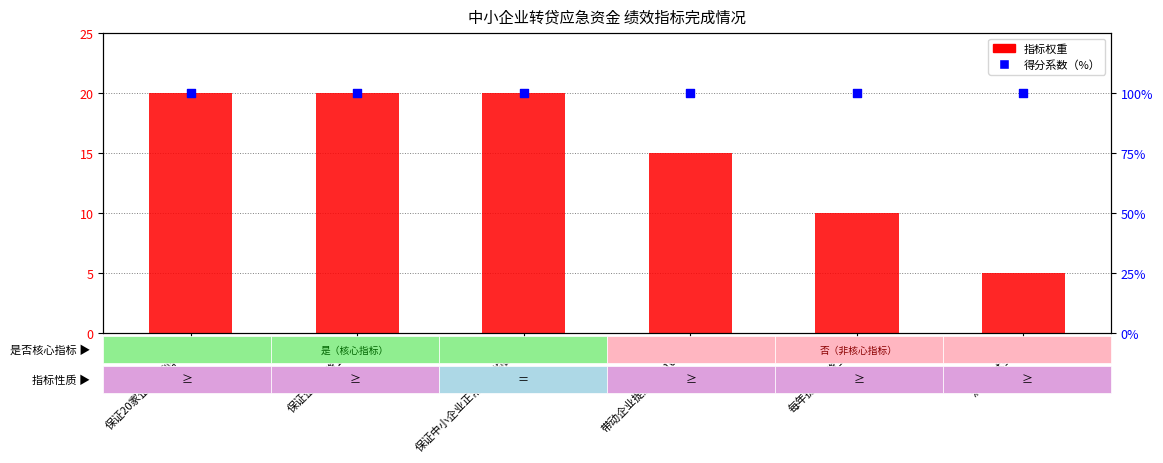

Which series reaches the maximum Y coordinate?

得分系数（%）